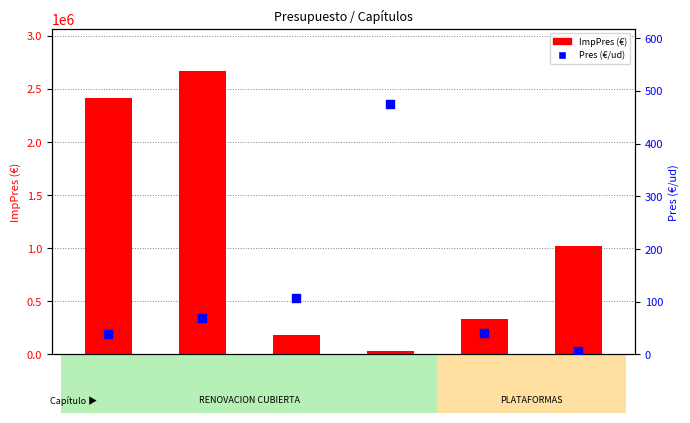

Is the value of Pres (€/ud) at 01.02.01 greater than the value of ImpPres (€) at 01.01.03?

No